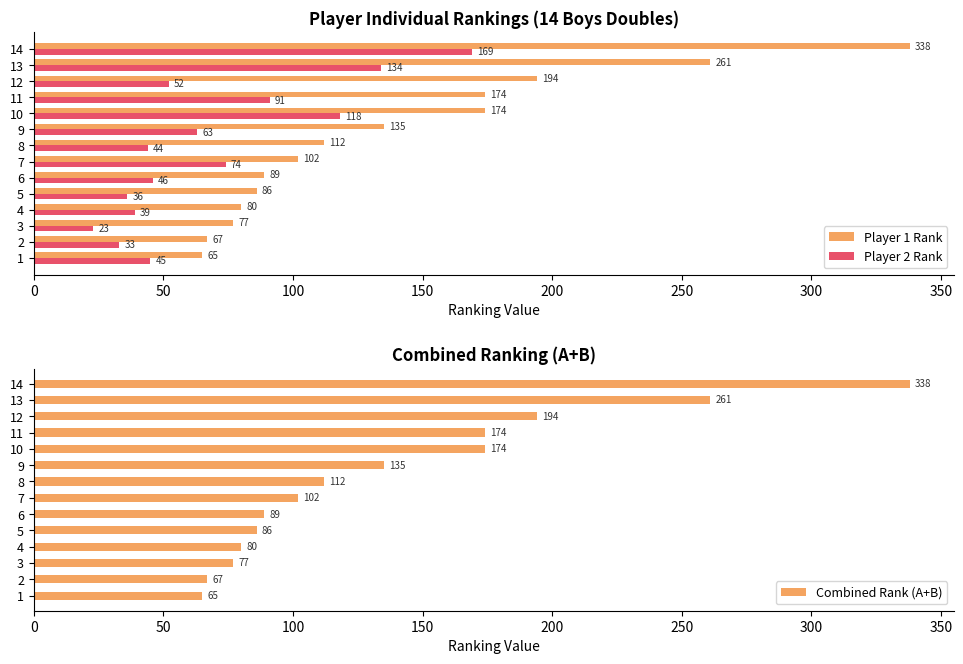

What is the difference between the maximum and second lowest values in the Player 2 Rank series?

136